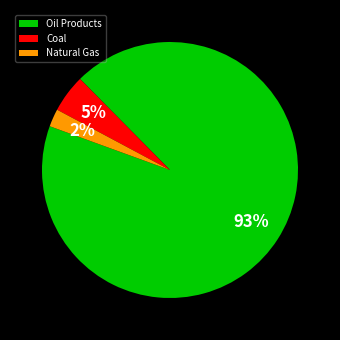

Is it true that Coal is 17% of the pie?

False